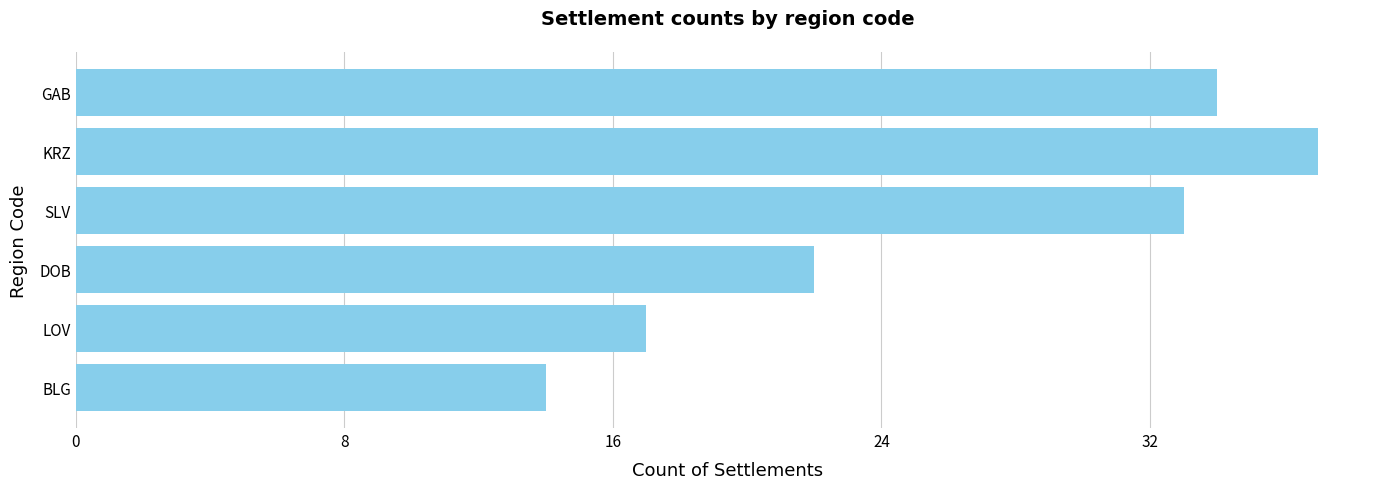

What is the difference between the maximum and minimum values?

23